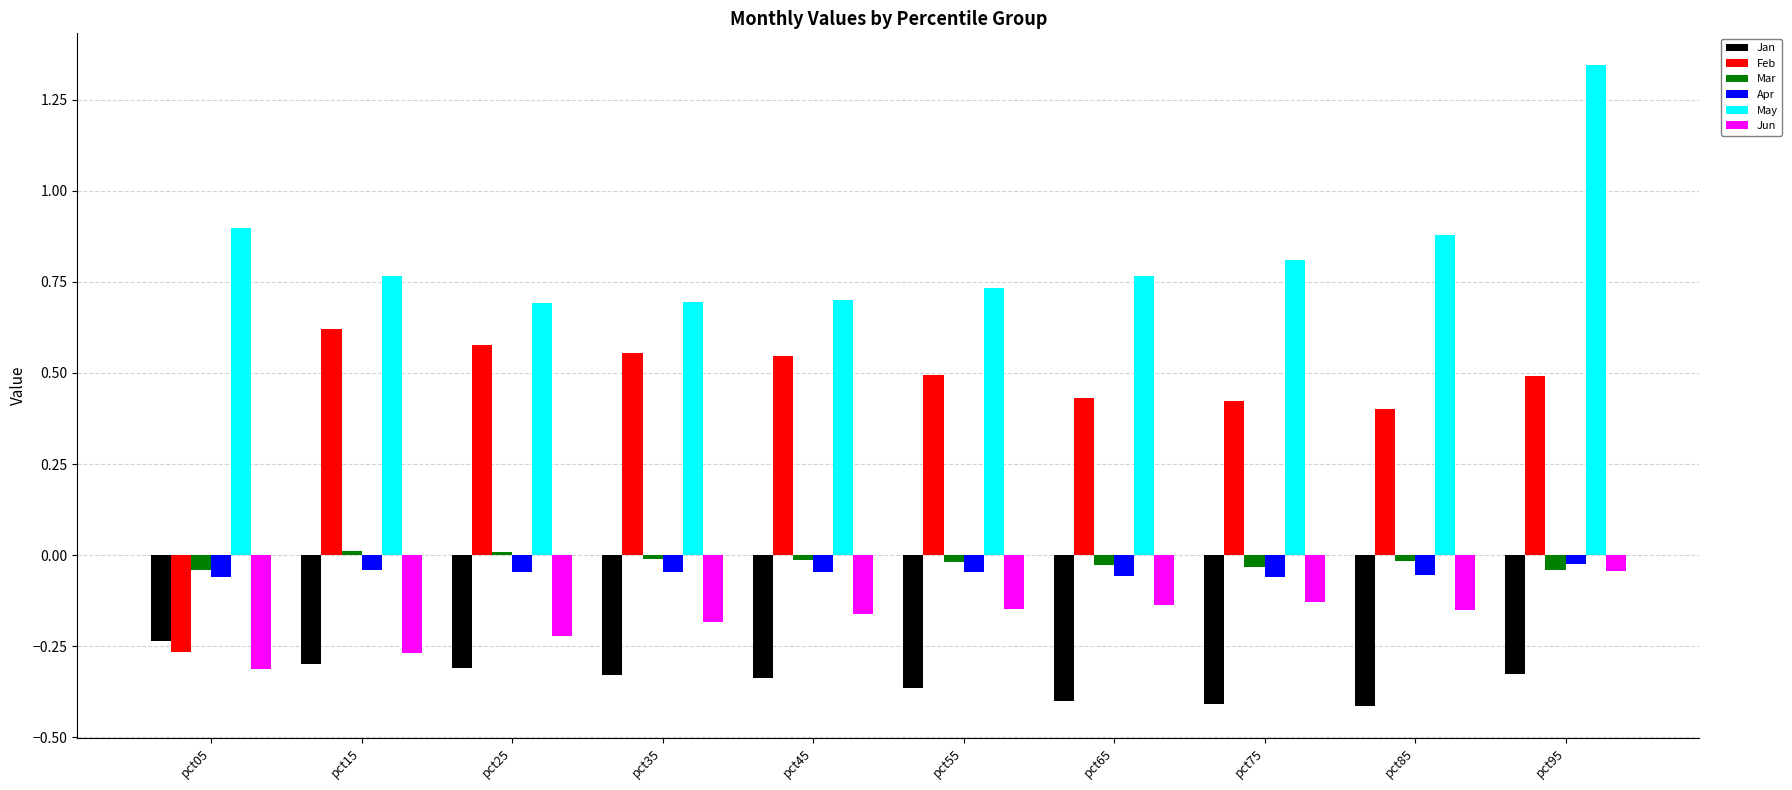

How many distinct data groups are displayed?

6